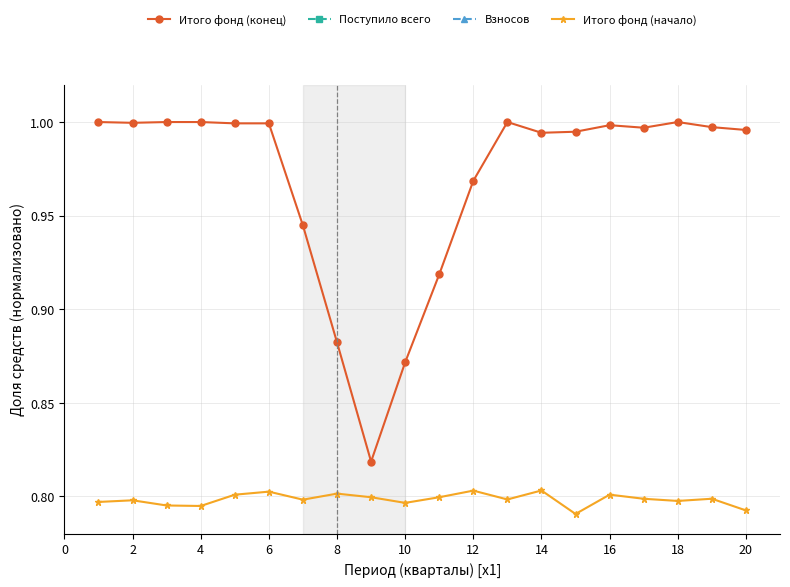

Reading right to left, what are all the values shown in this chart?

Итого фонд (конец): 1.0	1.0	1.0	1.0	1.0	1.0	1.0	1.0	1.0	0.9	0.9	0.8	0.9	0.9	1.0	1.0	1.0	1.0	1.0	1.0
Поступило всего: 0.2	0.2	0.2	0.2	0.2	0.2	0.2	0.2	0.2	0.2	0.2	0.2	0.2	0.2	0.2	0.2	0.2	0.2	0.2	0.2
Взносов: 0.2	0.2	0.2	0.2	0.2	0.2	0.2	0.2	0.2	0.2	0.2	0.2	0.2	0.2	0.2	0.2	0.2	0.2	0.2	0.2
Итого фонд (начало): 0.8	0.8	0.8	0.8	0.8	0.8	0.8	0.8	0.8	0.8	0.8	0.8	0.8	0.8	0.8	0.8	0.8	0.8	0.8	0.8